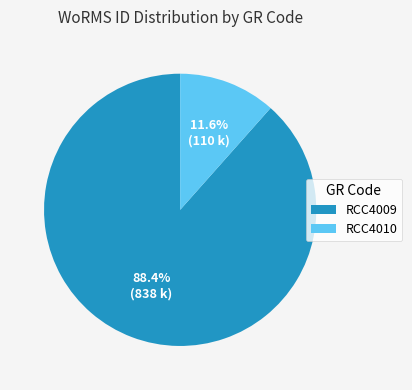

Combined, what portion of the pie is RCC4010 and RCC4009?

100.0%